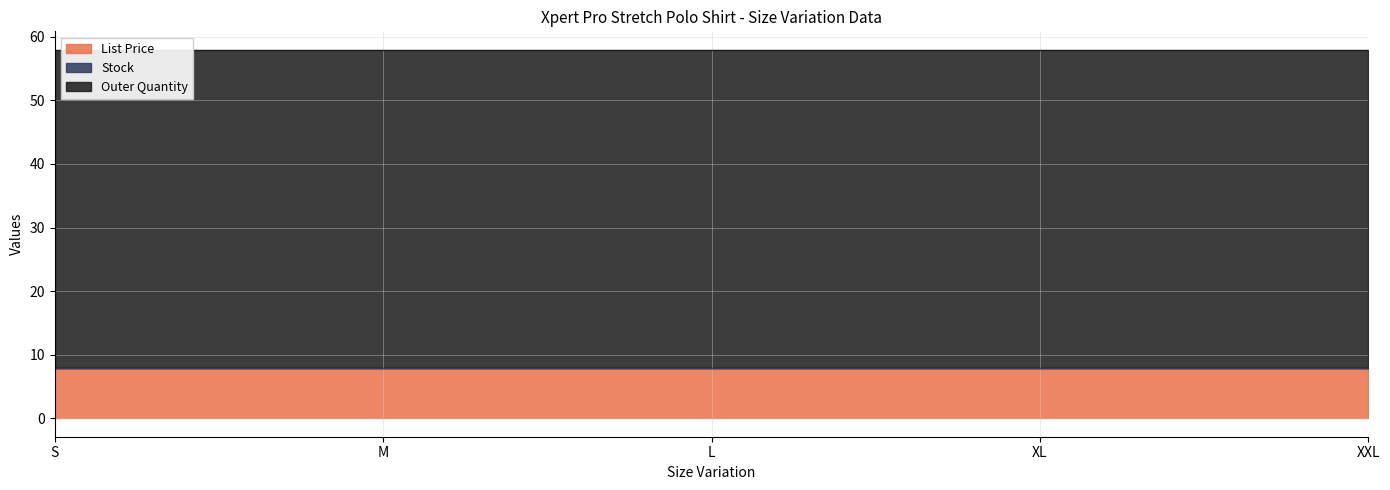

True or false: Stock and List Price intersect in this chart.

False